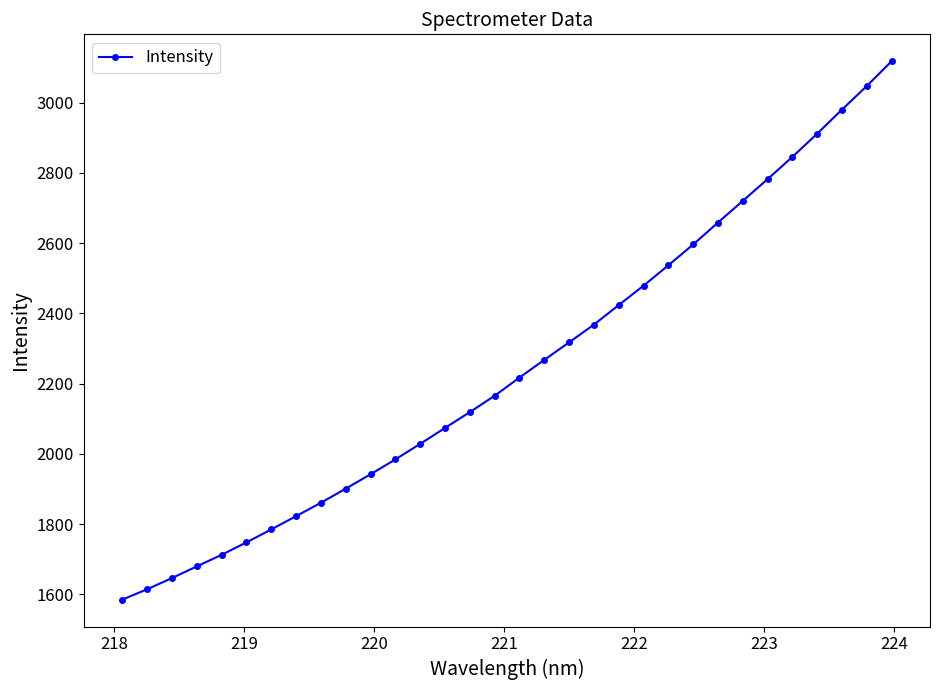

What is the difference between the maximum and minimum values?

1532.4